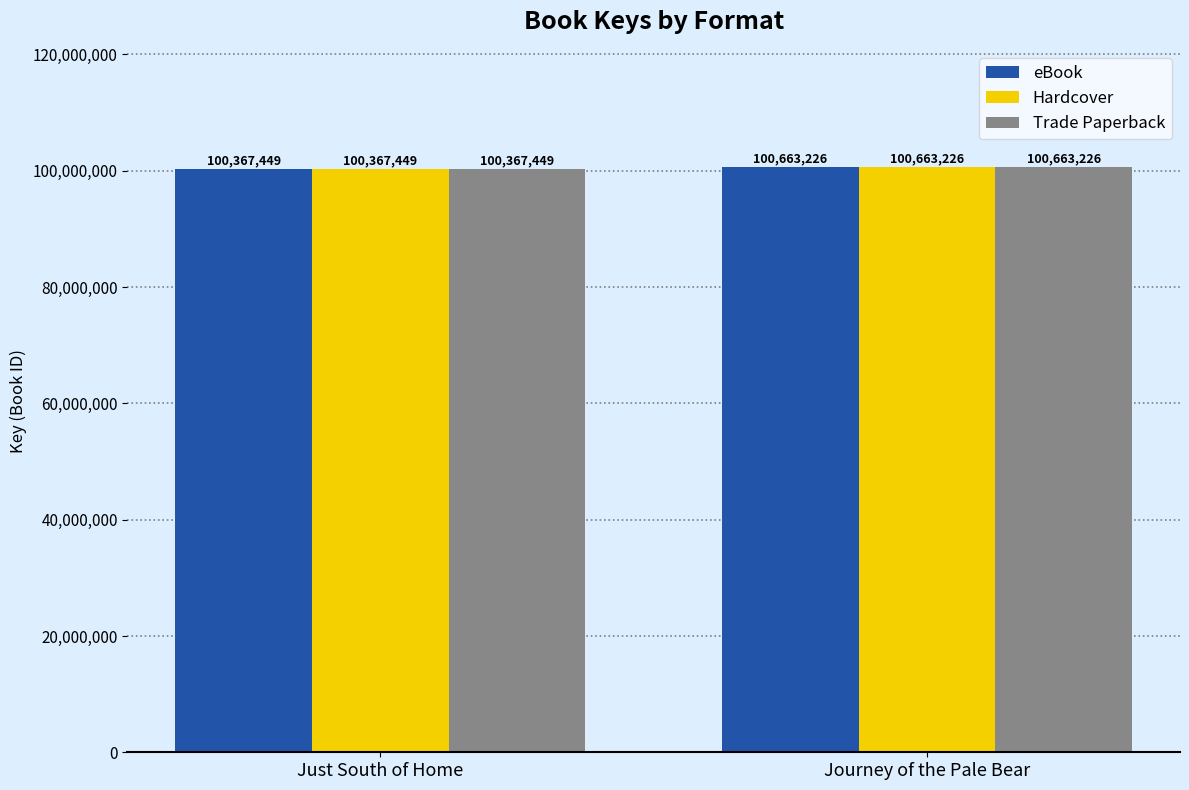

Reading right to left, what are all the values shown in this chart?

eBook: 100663226	100367449
Hardcover: 100663226	100367449
Trade Paperback: 100663226	100367449